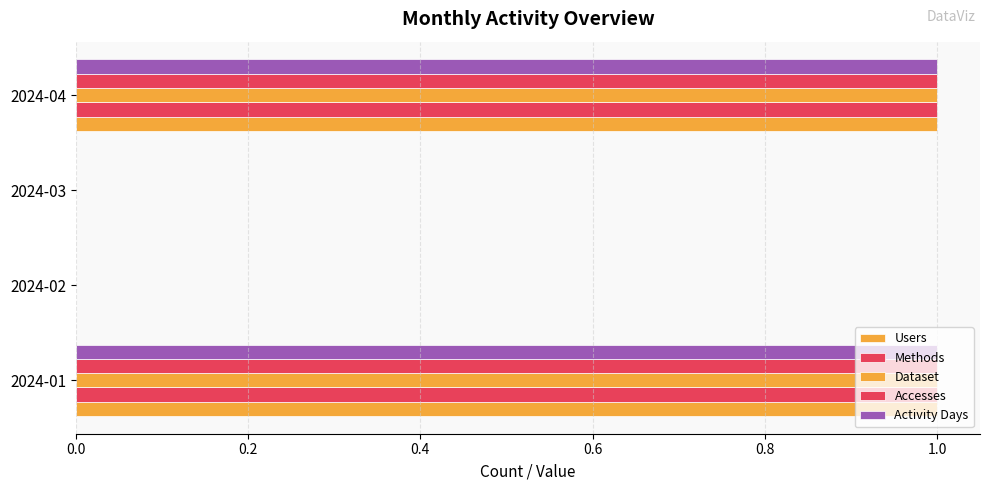

Reading right to left, list all the values displayed in this chart.

Users: 1	0	0	1
Methods: 1	0	0	1
Dataset: 1	0	0	1
Accesses: 1	0	0	1
Activity Days: 1	0	0	1